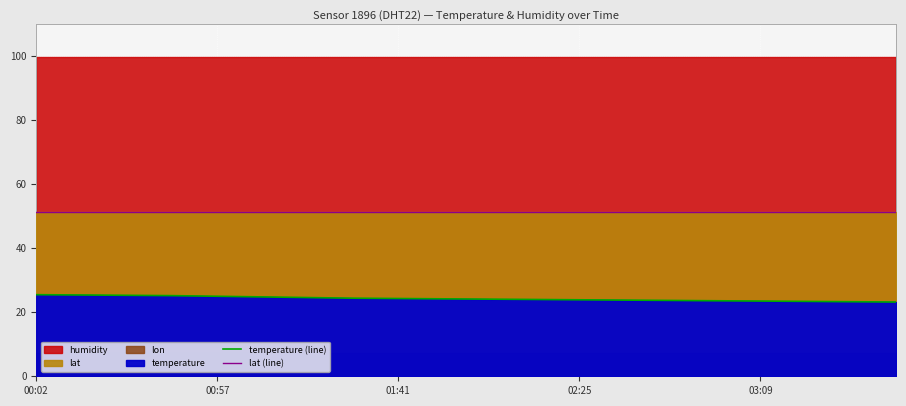

What value does the temperature (line) series have at 19?

23.2